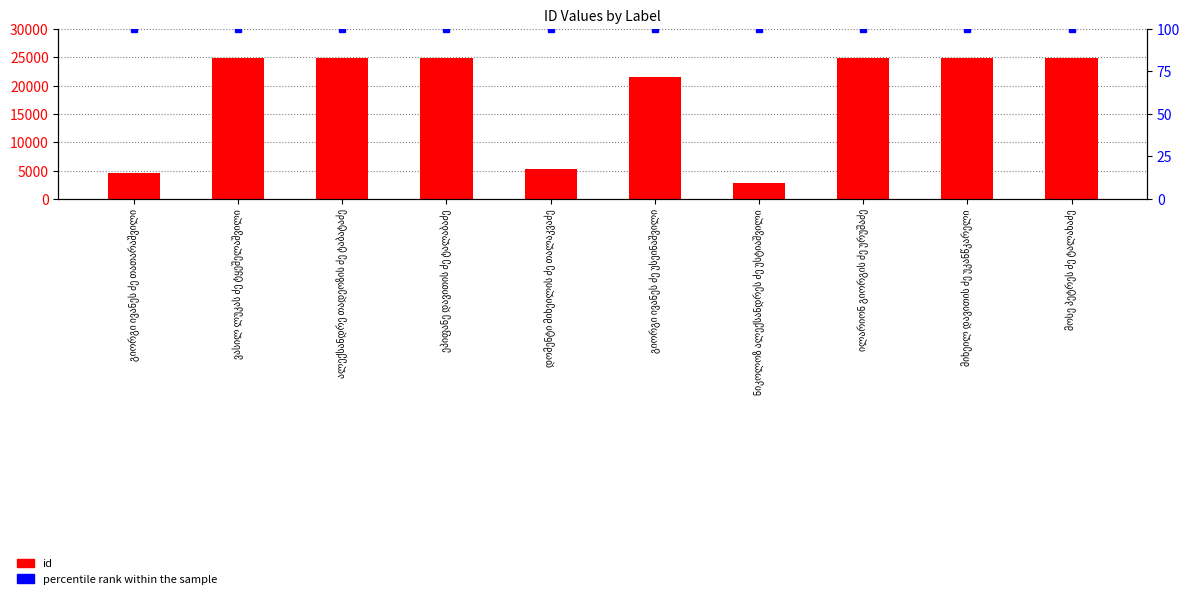

Rank the categories by id value from highest to lowest.

ვასილ ლუკას ძე ტყეშელაშვილი, მოსე პეტრეს ძე ტალახაძე, ალექსანდრე თადეოზის ძე ტაბატაძე, ეპიფანე დავითის ძე ტალაბაძე, ილარიონ გიორგის ძე ურუშაძე, მიხეილ დავითის ძე უკანწკარელი, გიორგი ივანეს ძე უსეინაშვილი, დომენტი მიხეილის ძე თალაკვაძე, გიორგი ივანეს ძე თათარაშვილი, ნიკოლოზ ალექსანდრეს ძე უსტიაშვილი